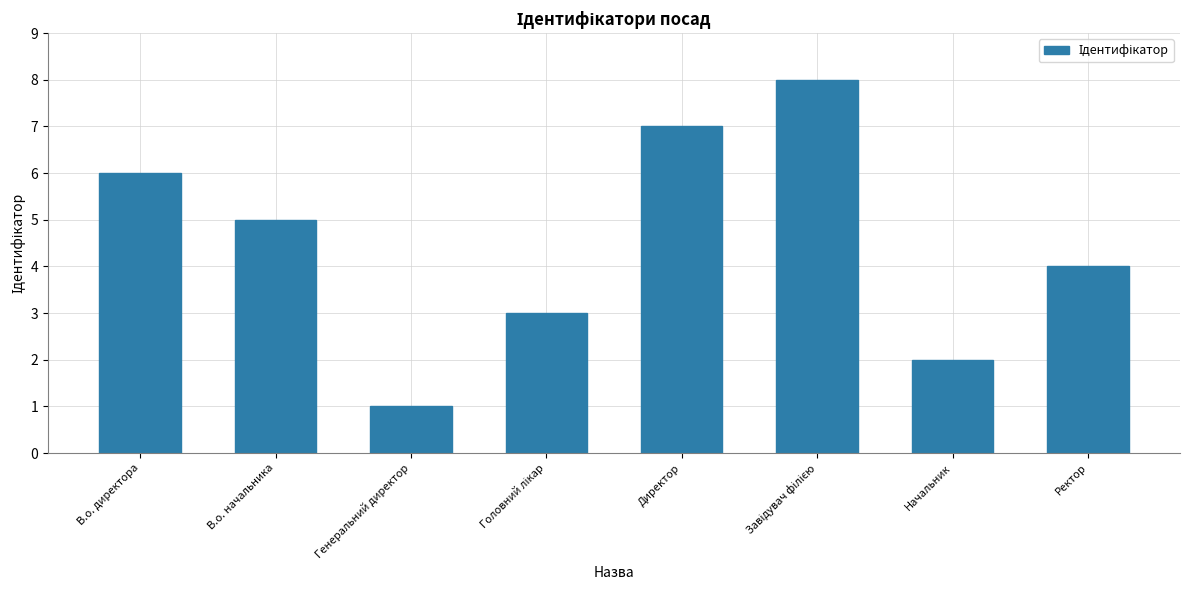

What is the difference between the maximum and second lowest values?

6